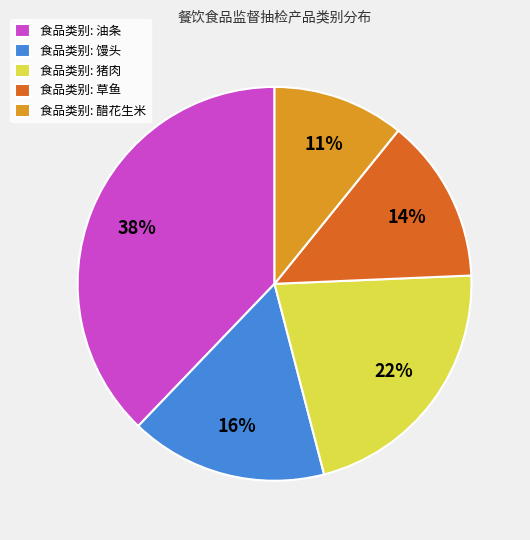

Is it true that 食品类别: 醋花生米 is 11% of the pie?

True